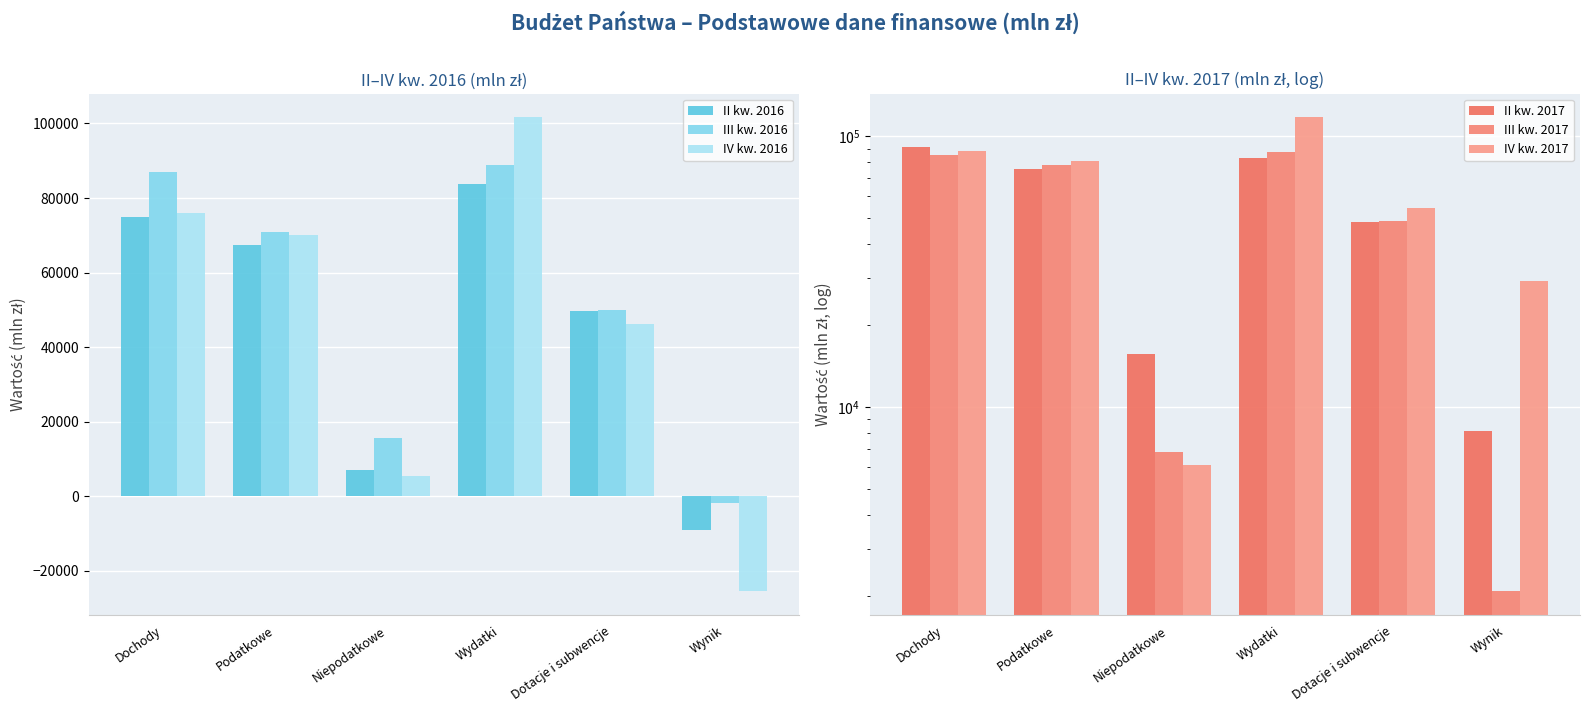

What position from the left is Niepodatkowe?

3